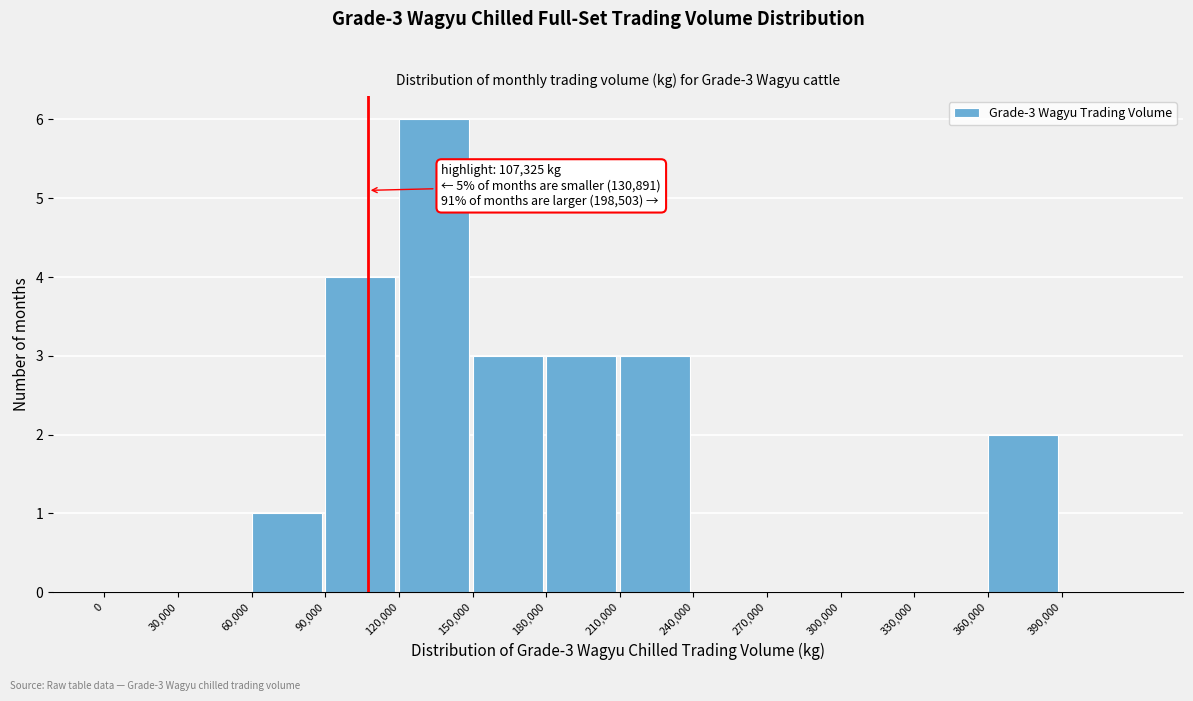

Which range on the x-axis has the tallest bar?

120000 to 150000